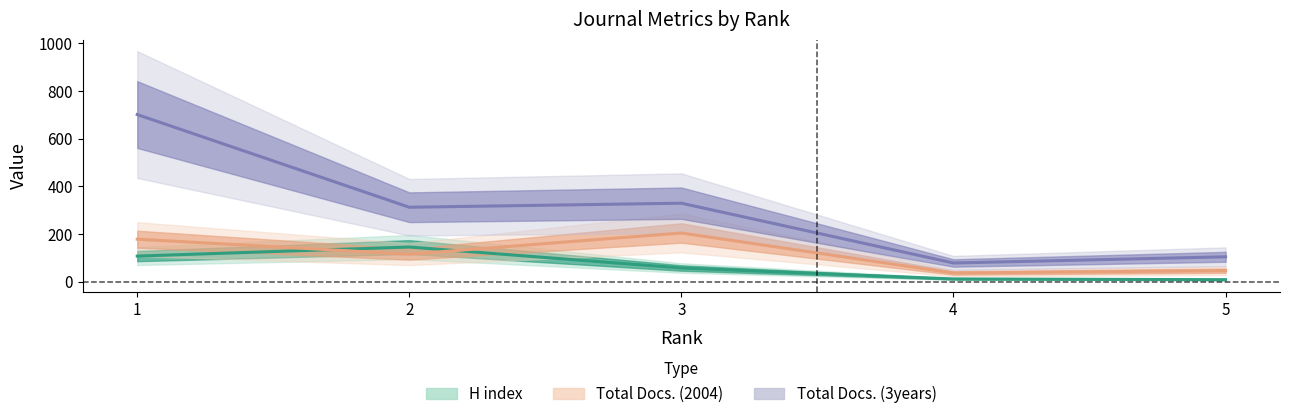

Which category has the highest value in the Total Docs. (2004) series?

3